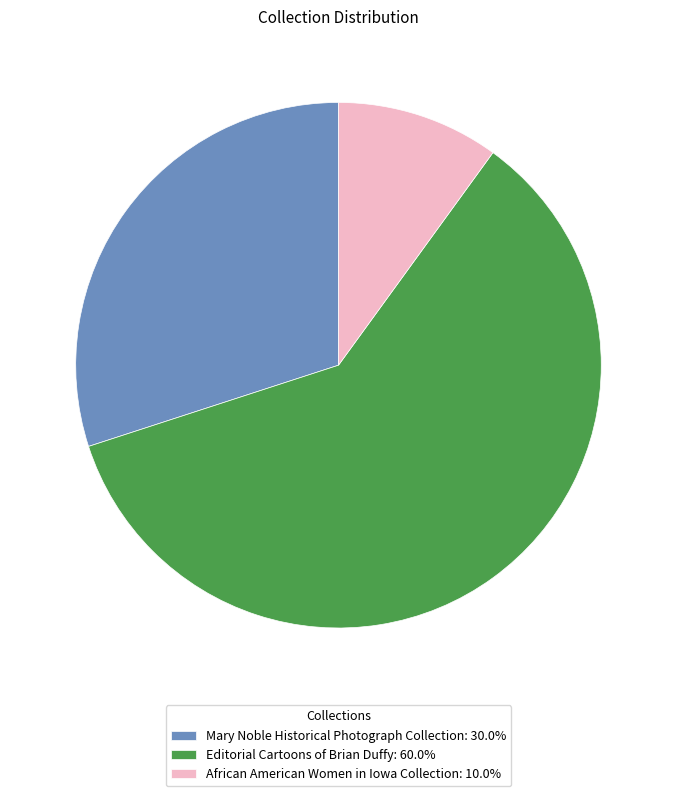

Combined, do Mary Noble Historical Photograph Collection: 30.0% and African American Women in Iowa Collection: 10.0% account for over 50%?

No